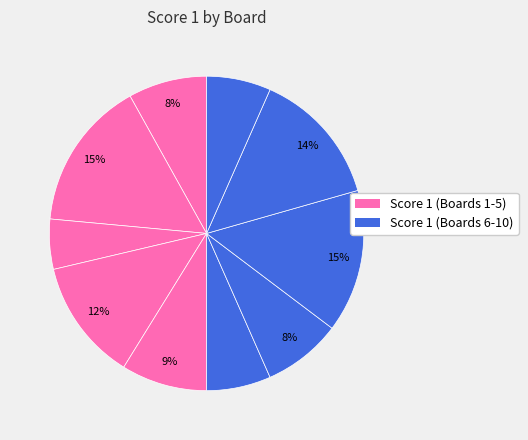

Count the number of slices in the pie.

10